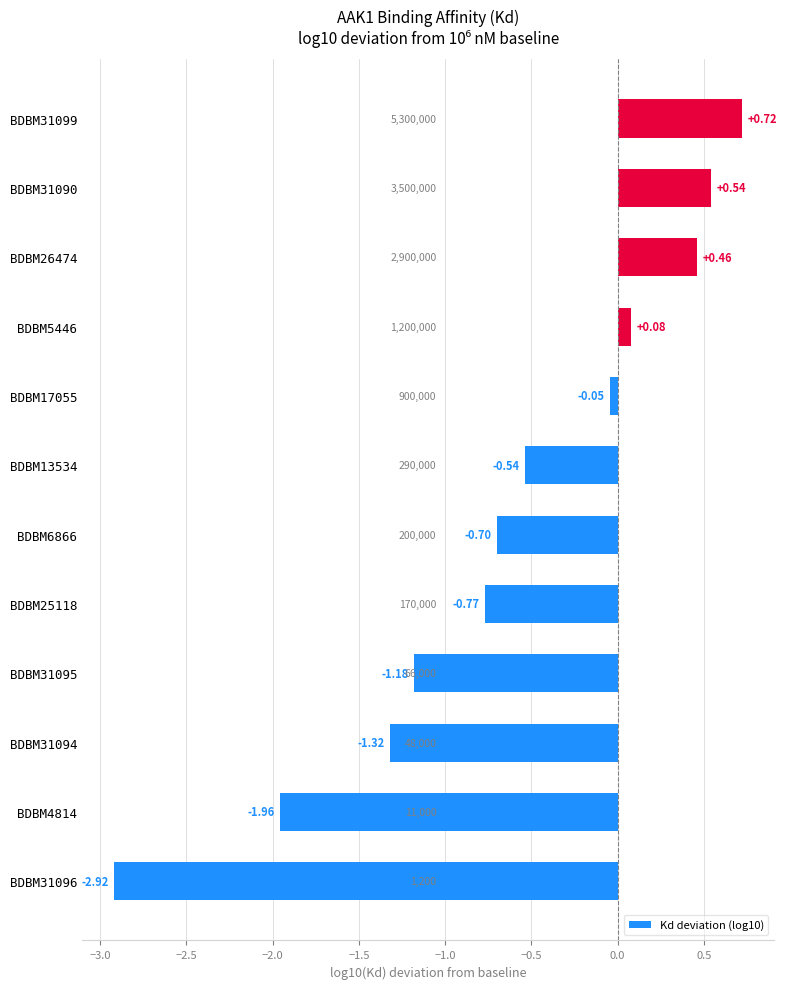

Between BDBM5446 and BDBM31099, which is larger?

BDBM31099